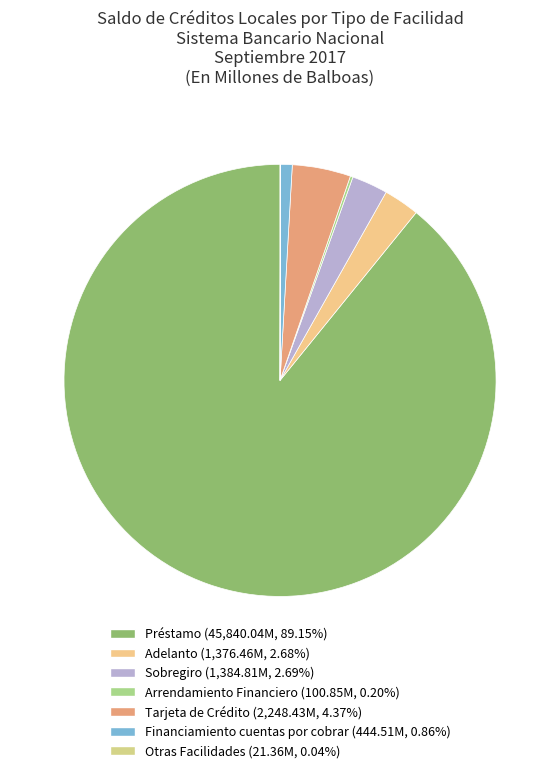

What percentage is the Tarjeta de Crédito slice, to the nearest percent?

4%